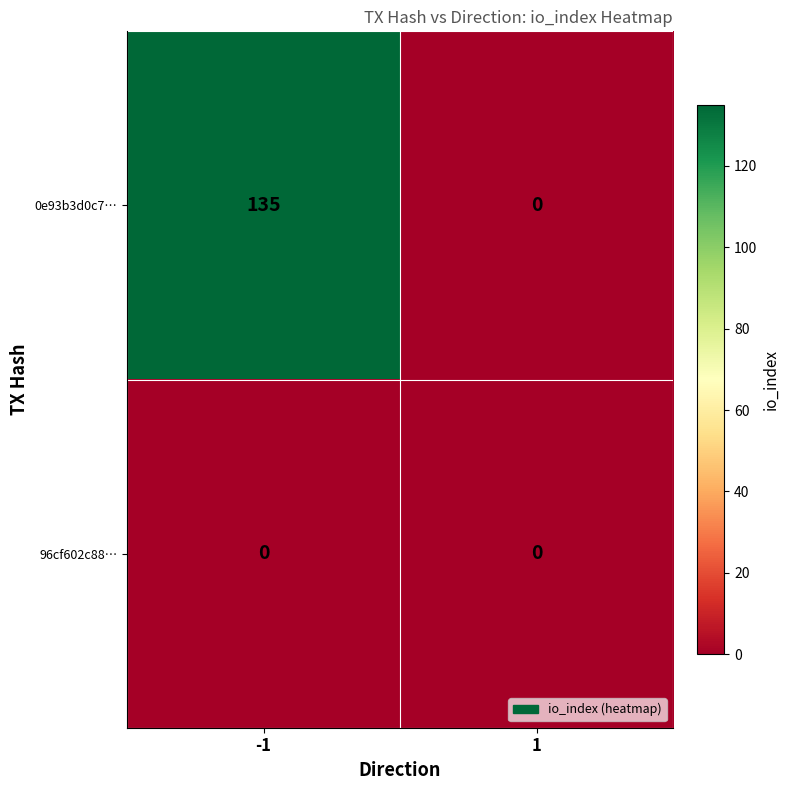

Is it true that 0e93b3d0c7… equals 135 at -1?

True